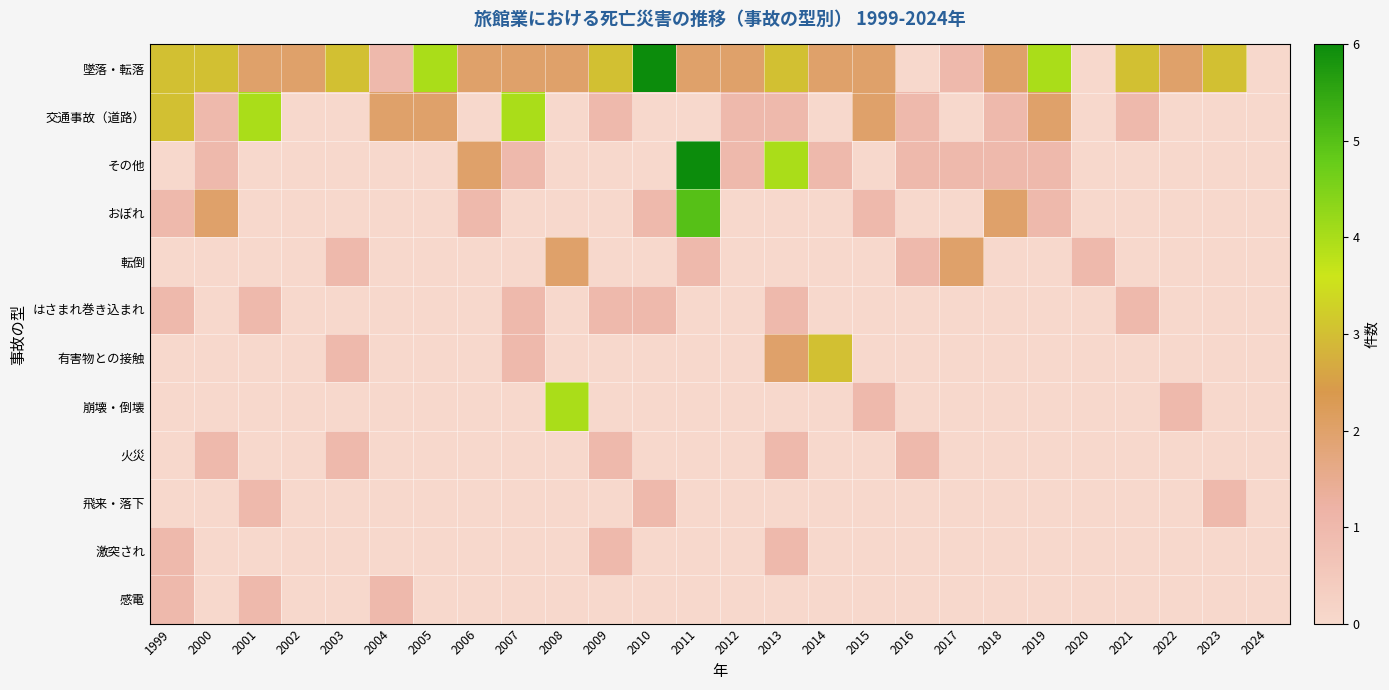

At how many categories does at least one series exceed 2?

15